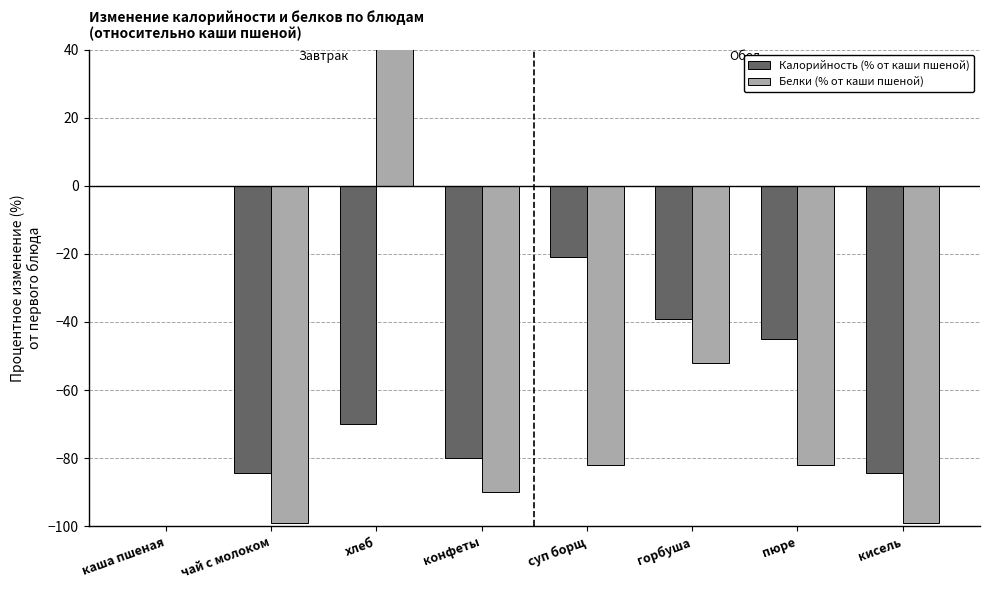

Are the bars horizontal?

No